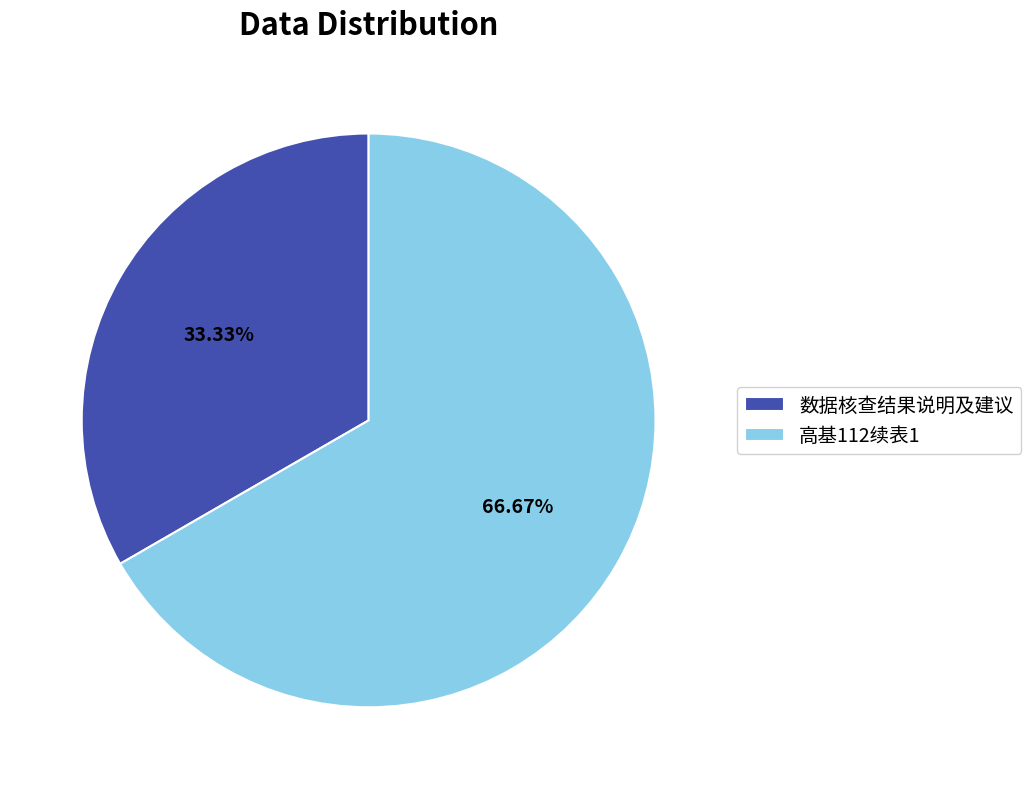

Does any single category account for the majority?

Yes